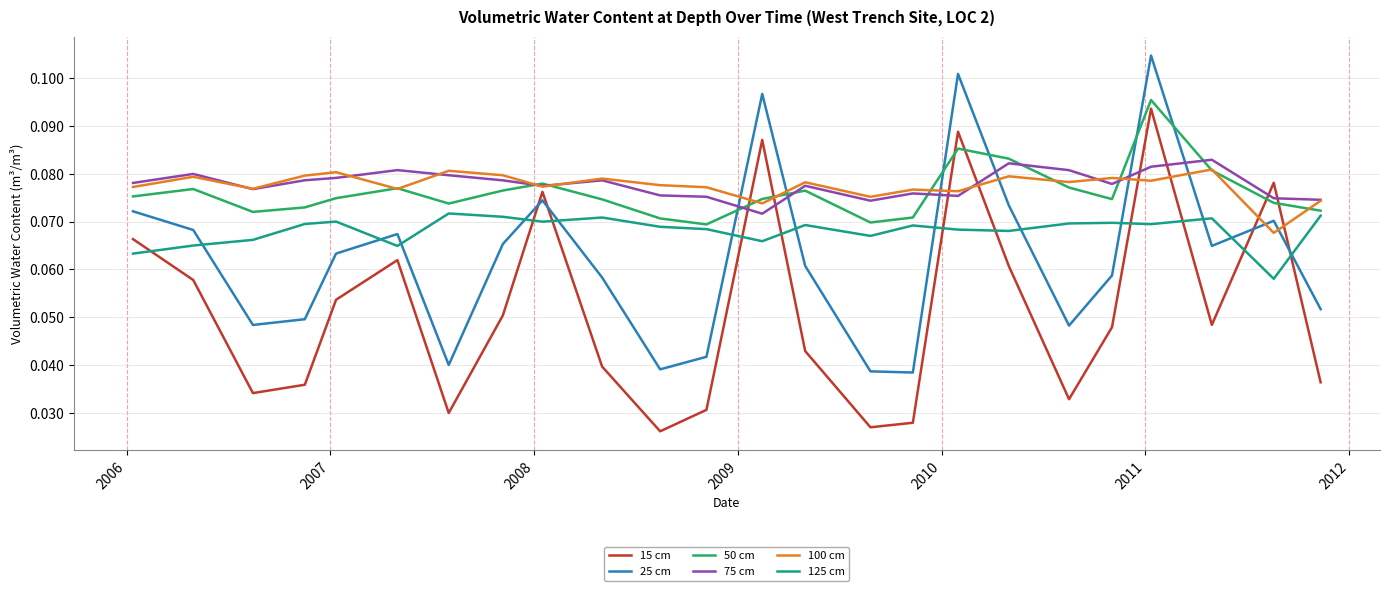

Which series has the largest range (max minus min)?

15 cm